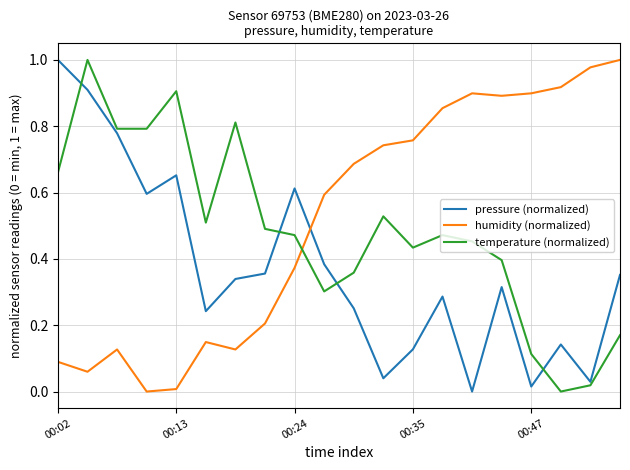

After their last crossing, which series has the higher values: temperature (normalized) or humidity (normalized)?

humidity (normalized)